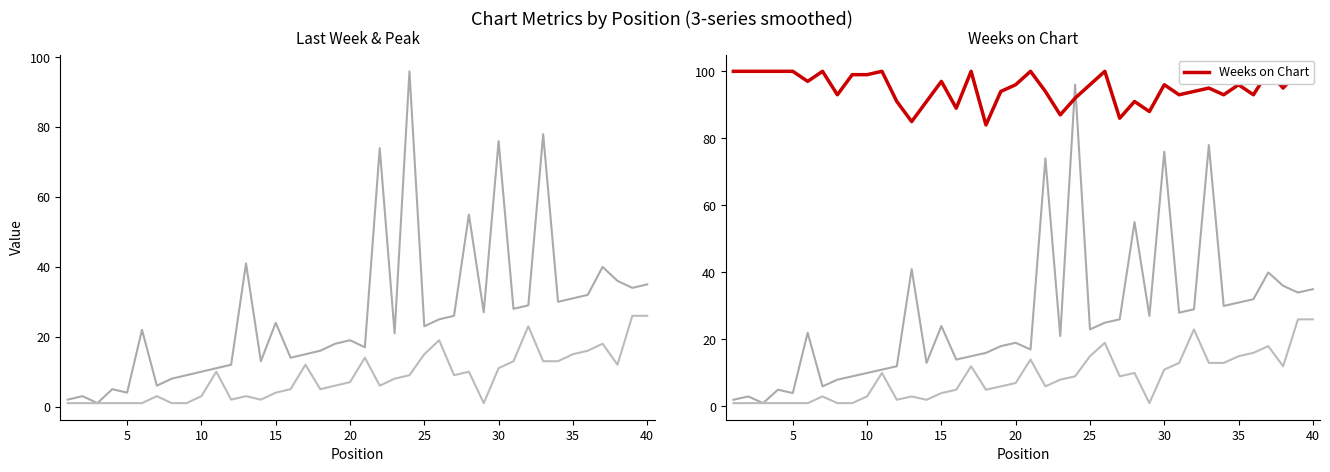

What is the greatest value displayed?

100